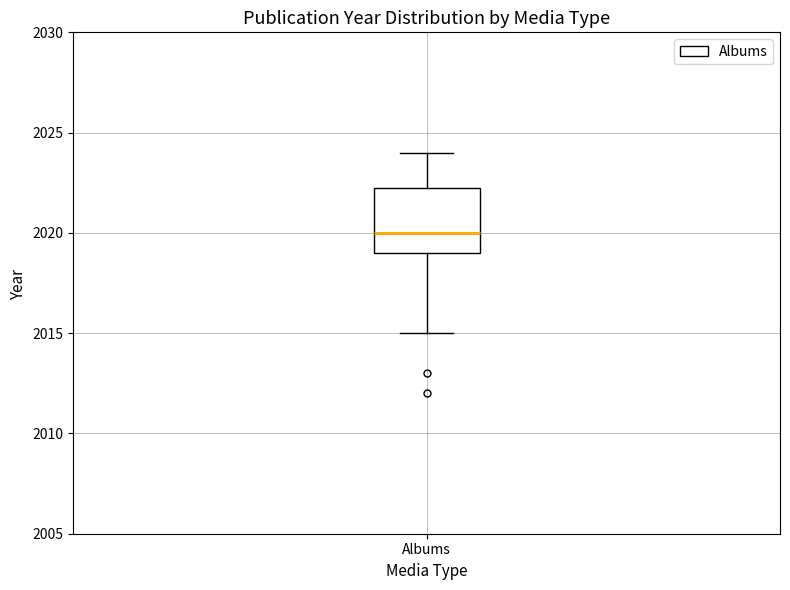

Where does the lower whisker of the box for Albums end on the y-axis? The values are not printed on the chart, so give them approximately, as read against the axis.

2015.0